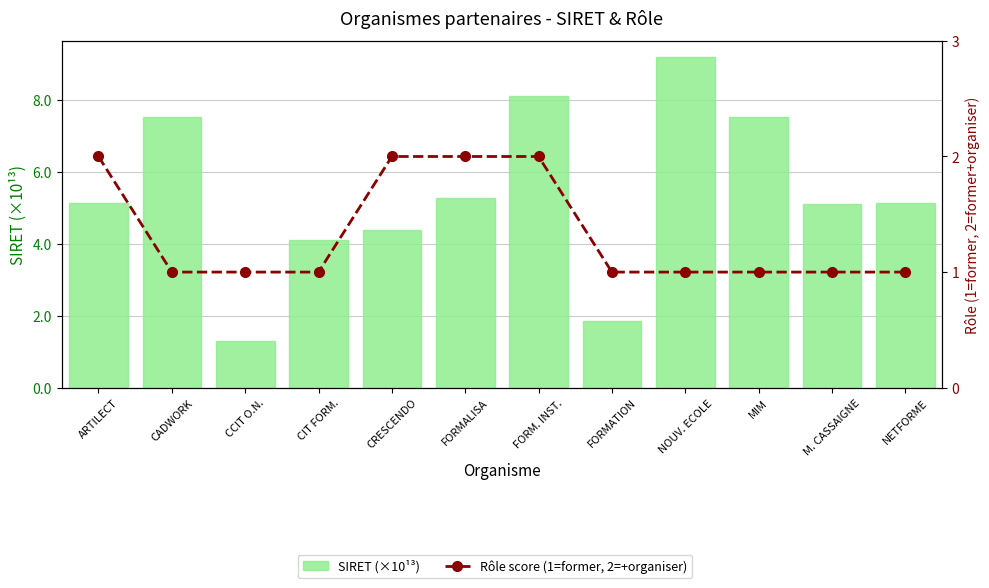

Reading right to left, transcribe all the data shown in this chart.

SIRET (×10¹³): NETFORME=5.1	M. CASSAIGNE=5.1	MIM=7.5	NOUV. ECOLE=9.2	FORMATION=1.9	FORM. INST.=8.1	FORMALISA=5.3	CRESCENDO=4.4	CIT FORM.=4.1	CCIT O.N.=1.3	CADWORK=7.5	ARTILECT=5.1
Rôle score (1=former, 2=+organiser): NETFORME=1.0	M. CASSAIGNE=1.0	MIM=1.0	NOUV. ECOLE=1.0	FORMATION=1.0	FORM. INST.=2.0	FORMALISA=2.0	CRESCENDO=2.0	CIT FORM.=1.0	CCIT O.N.=1.0	CADWORK=1.0	ARTILECT=2.0